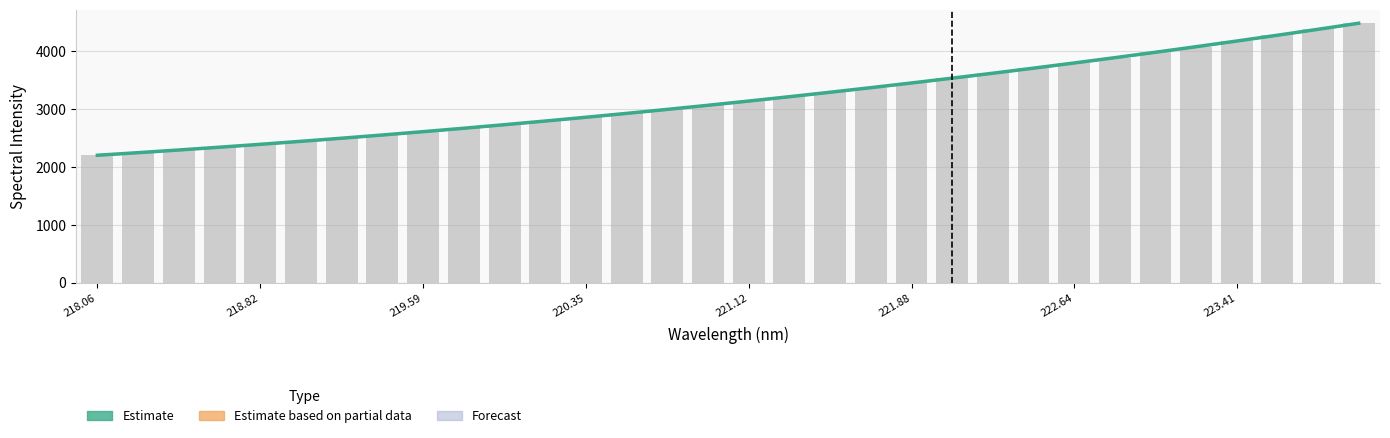

Count the number of categories in the chart.

32